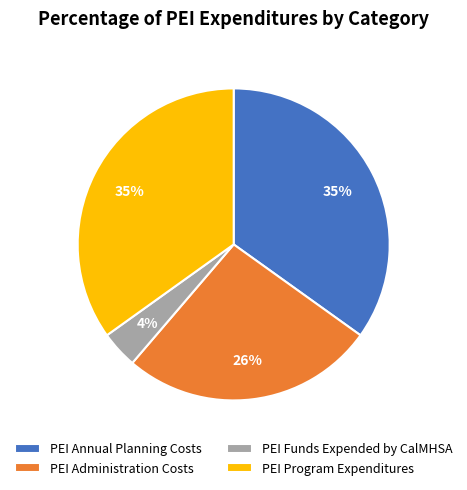

Does PEI Program Expenditures represent more than half of the total?

No